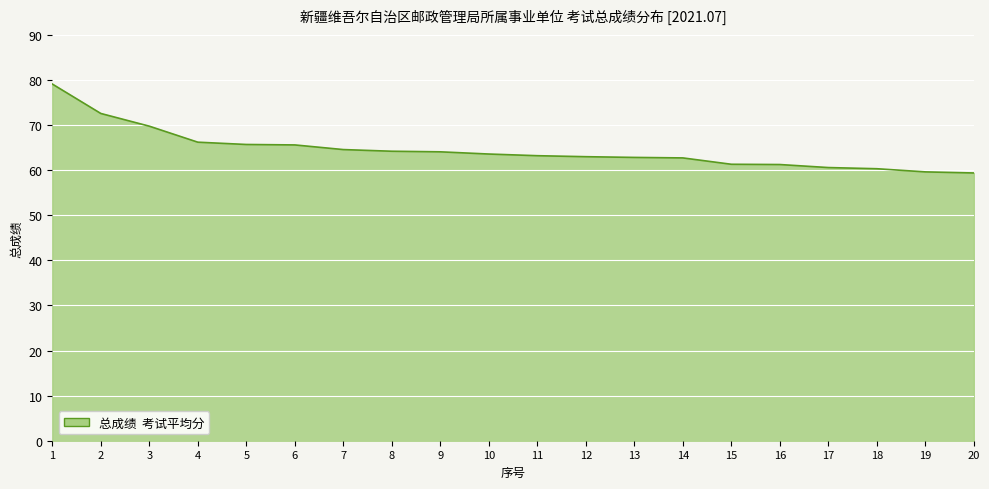

What is the maximum value shown in the chart?

79.1